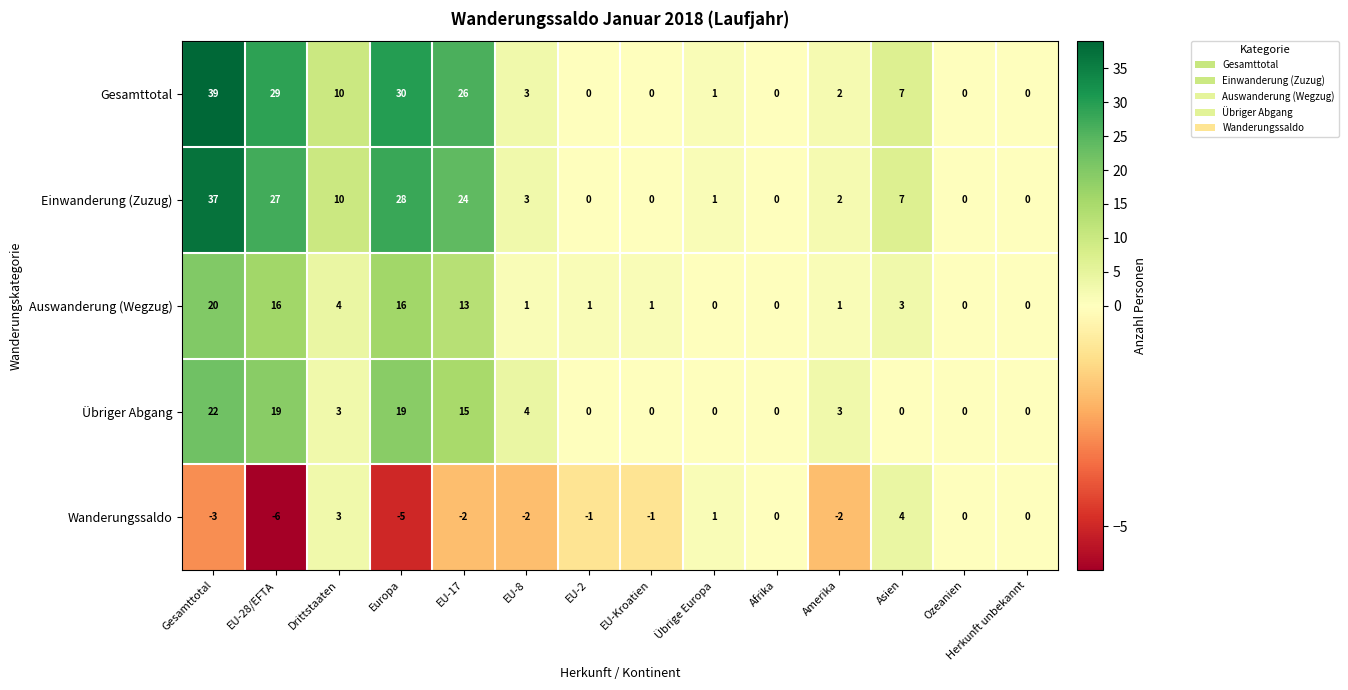

Which series changed the most between EU-28/EFTA and Ozeanien?

Gesamttotal